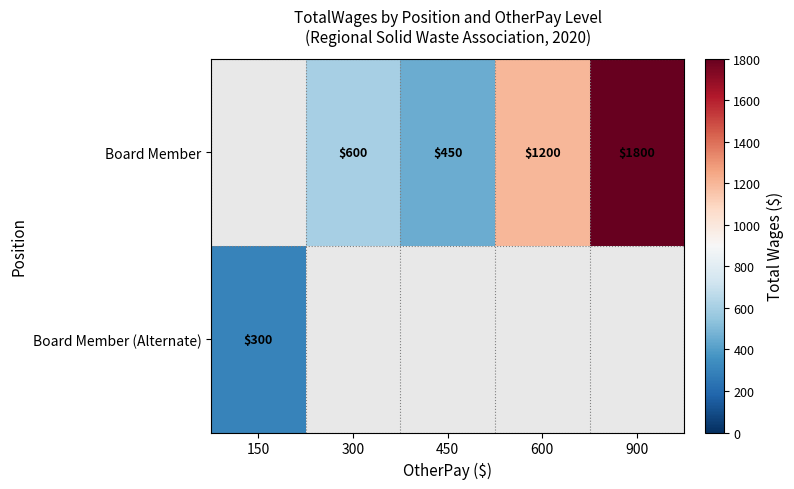

The Board Member series shows 2357 at 900. True or false?

False